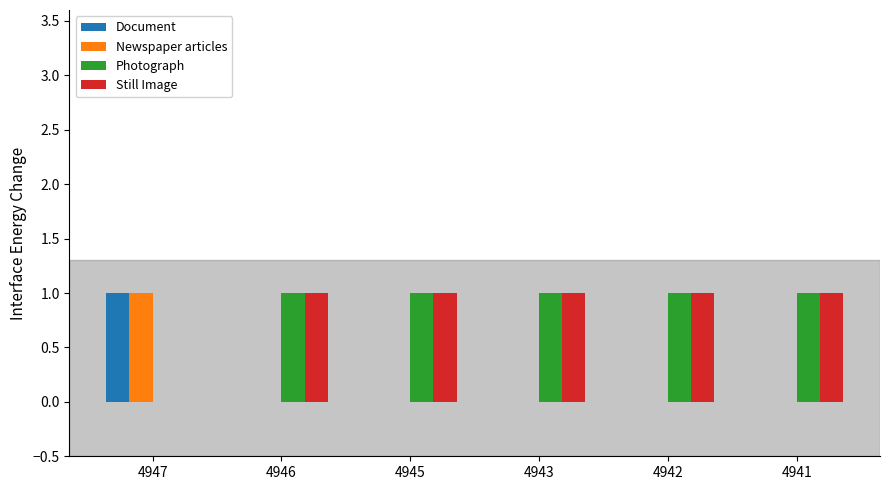

What is the average value of the Still Image series?

1